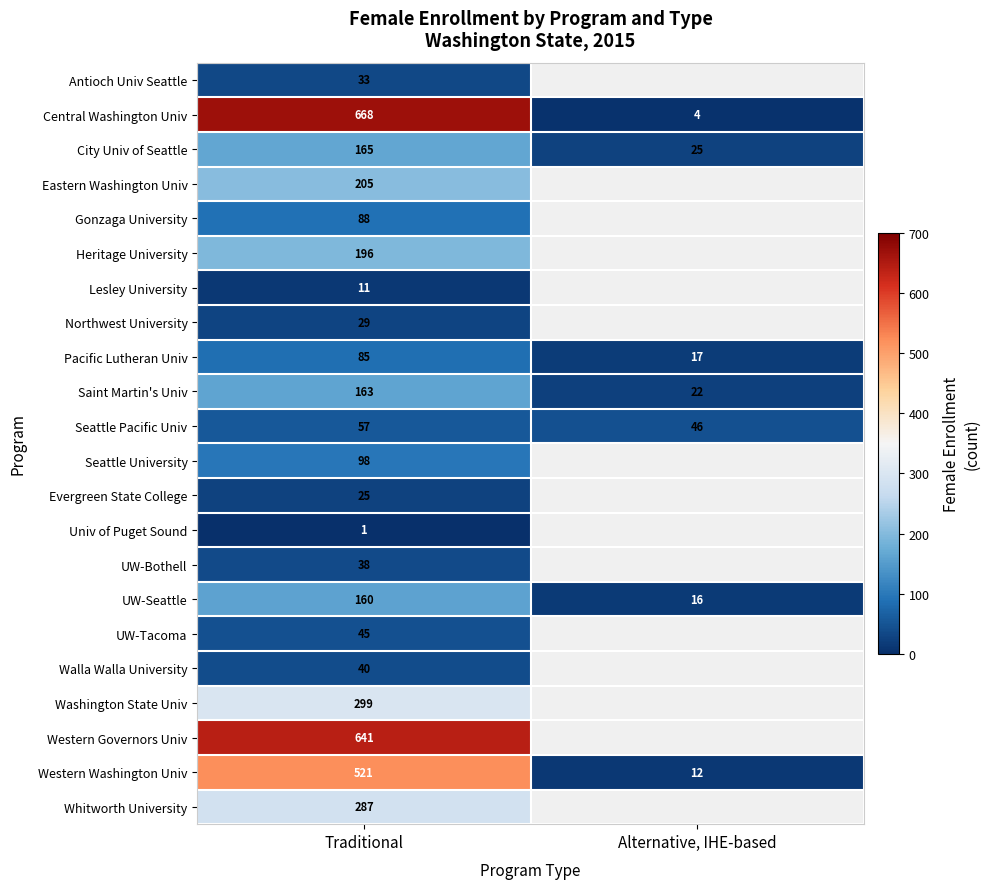

The value of Northwest University at Traditional is 29. True or false?

True